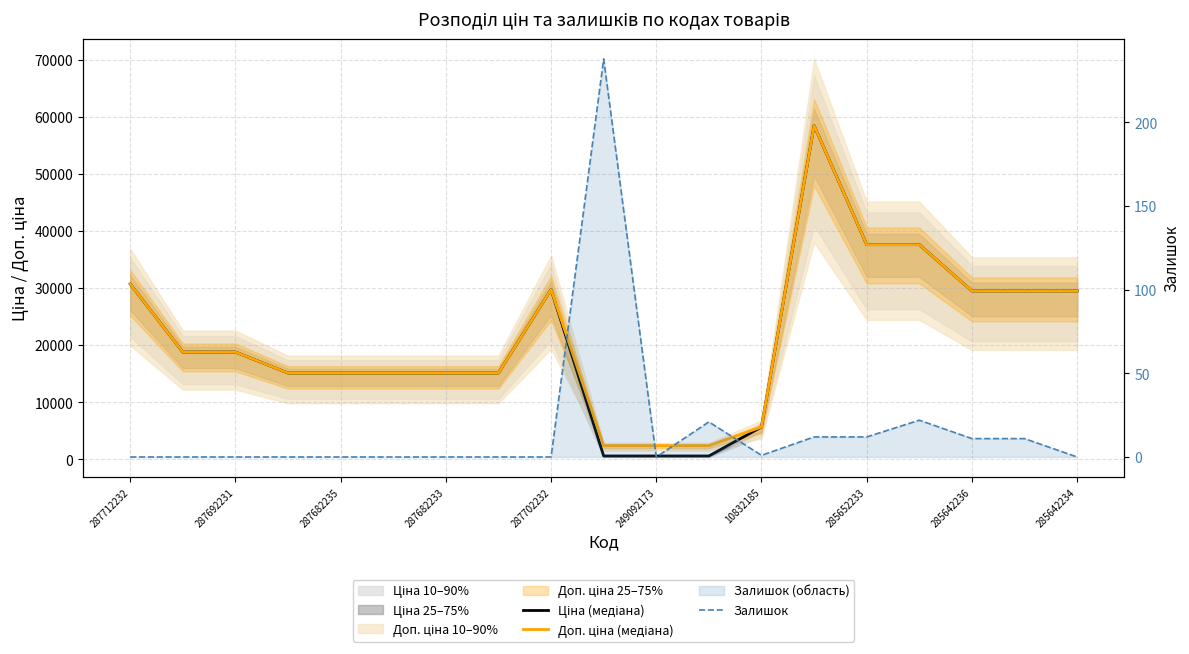

What is the sum of the Ціна (медіана) values at 13 and 14?

96020.2